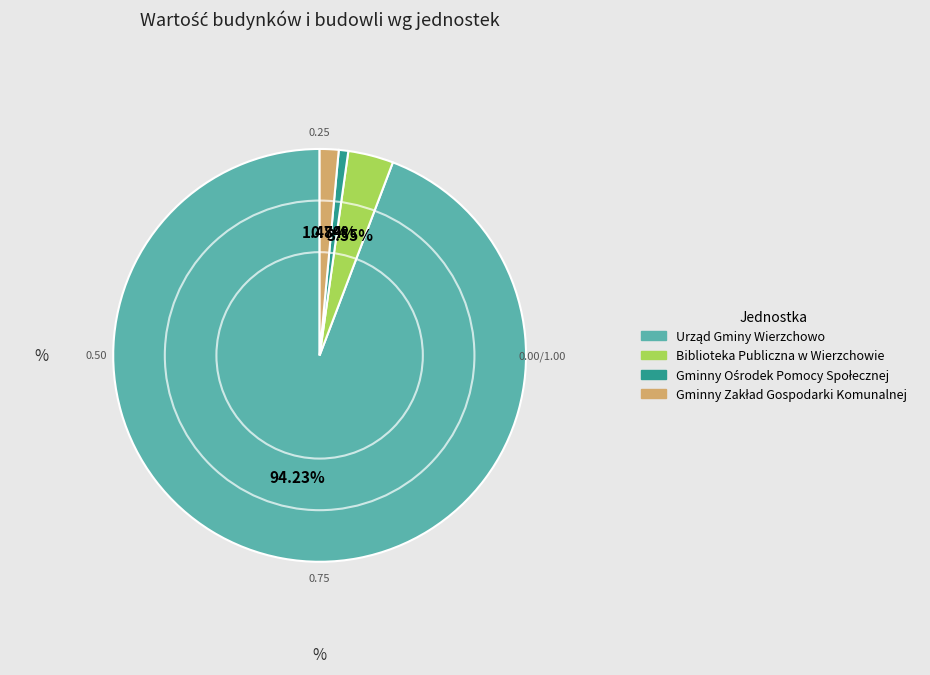

Is there a majority slice in this chart?

Yes